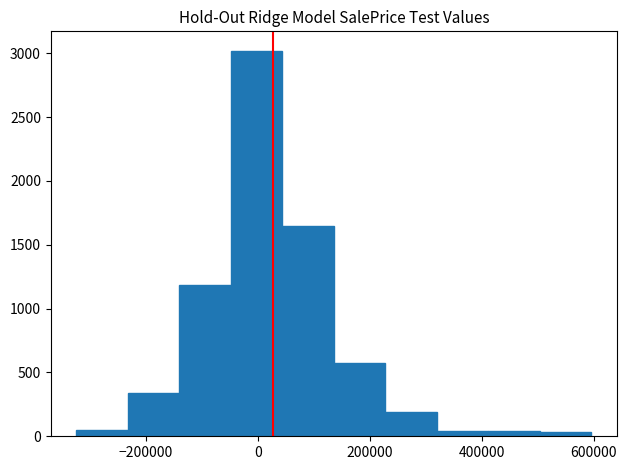

Reading left to right, transcribe this chart: for each bar, give the range it covers on the x-axis and its height. Neither the bar edges nor the heights are printed on the chart, so give them approximately, as read against the axes.

-320000 to -240000: 50
-240000 to -140000: 350
-140000 to -40000: 1200
-40000 to 40000: 3000
40000 to 140000: 1650
140000 to 220000: 550
220000 to 320000: 200
320000 to 420000: under 50
420000 to 500000: under 50
500000 to 600000: under 50